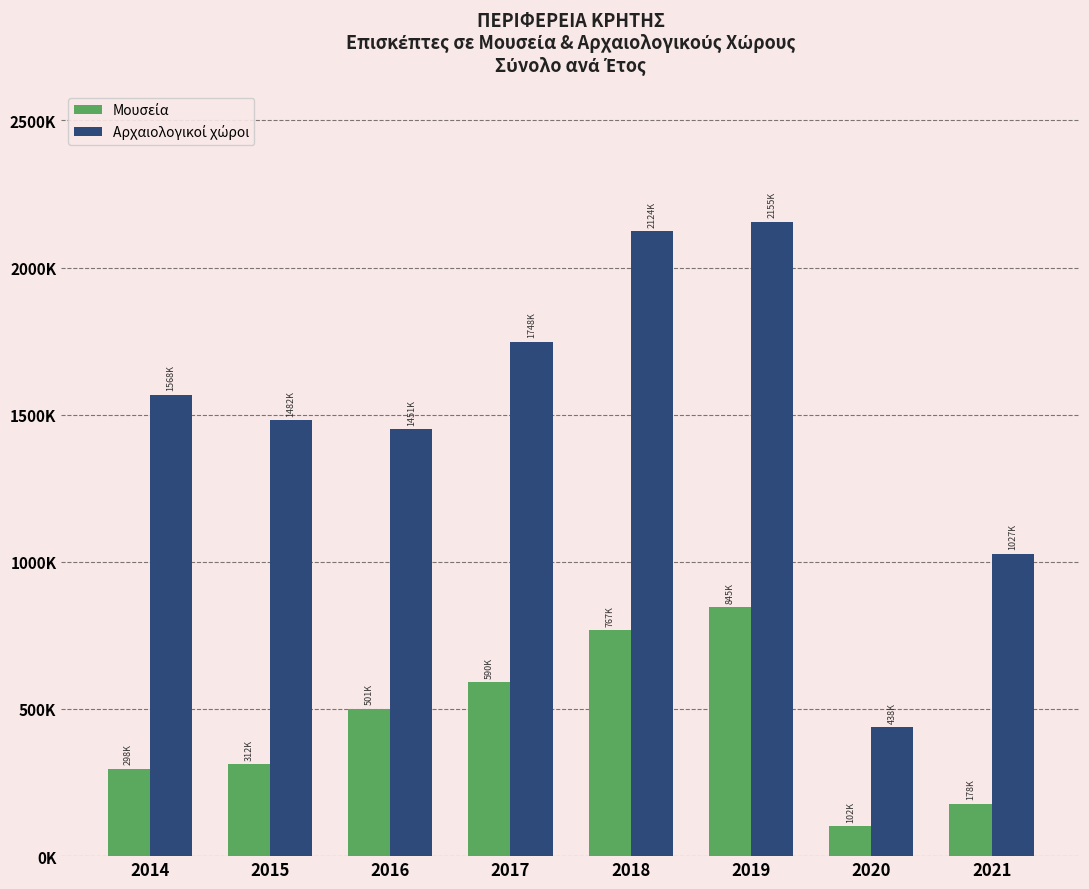

What is the greatest value displayed?

2155260